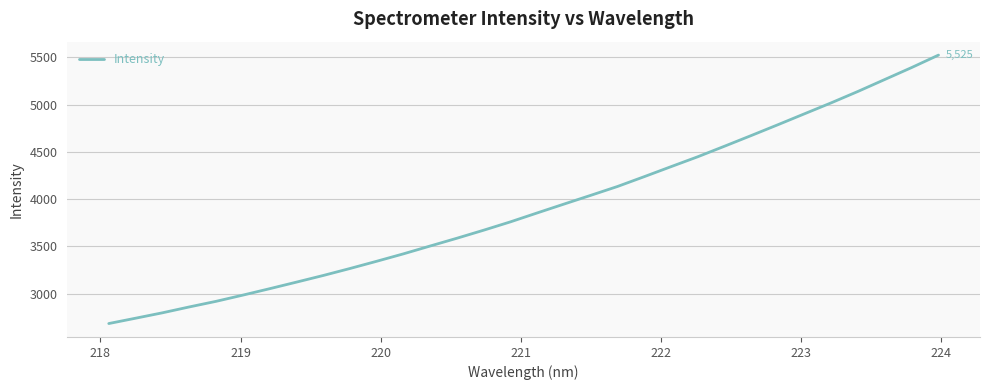

What is the difference between the maximum and minimum values?

2840.2